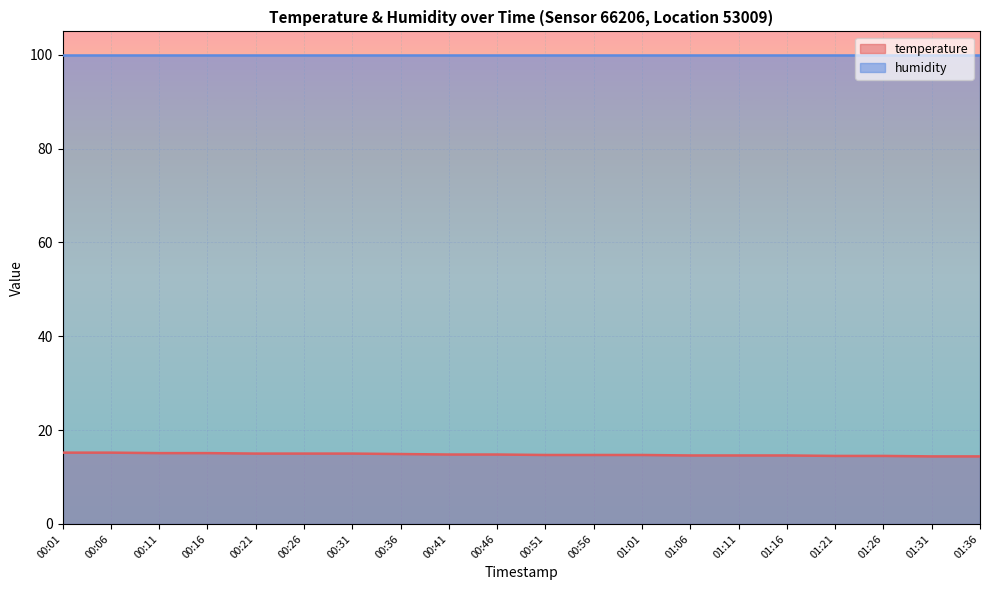

True or false: the data shows 9.4 at 00:41.

False